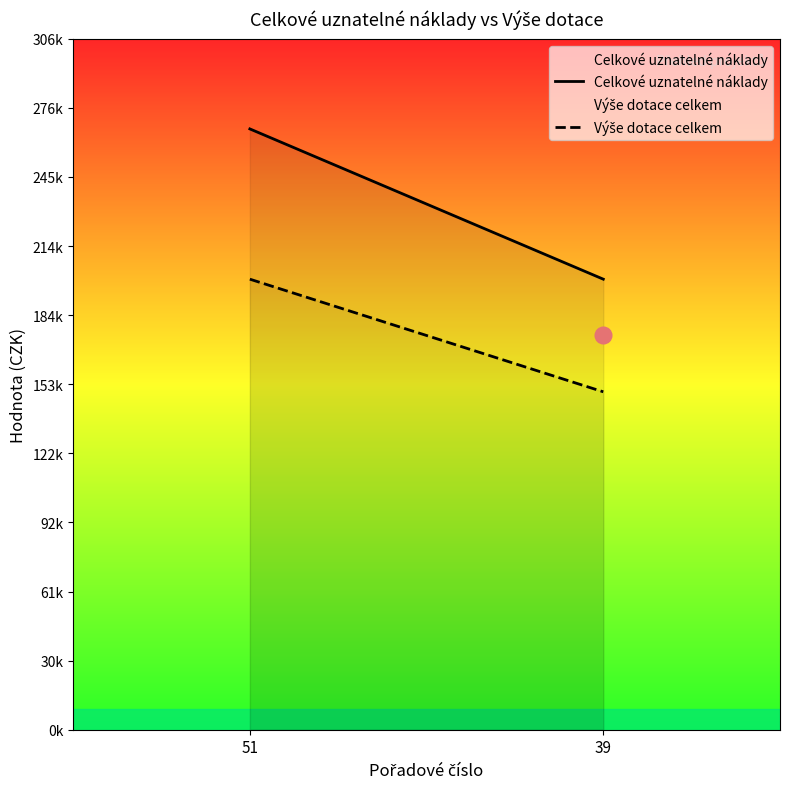

At how many categories does at least one series exceed 207129?

1